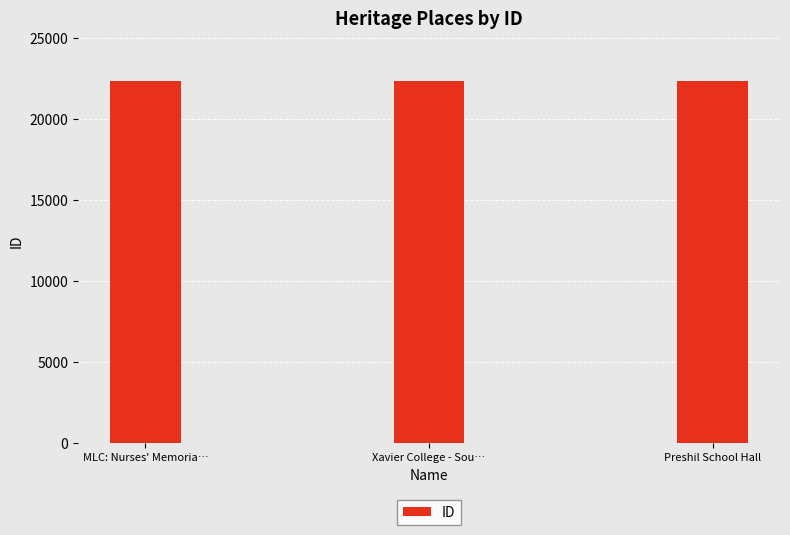

The chart shows a value of 22340 at Xavier College - Sou…. True or false?

True